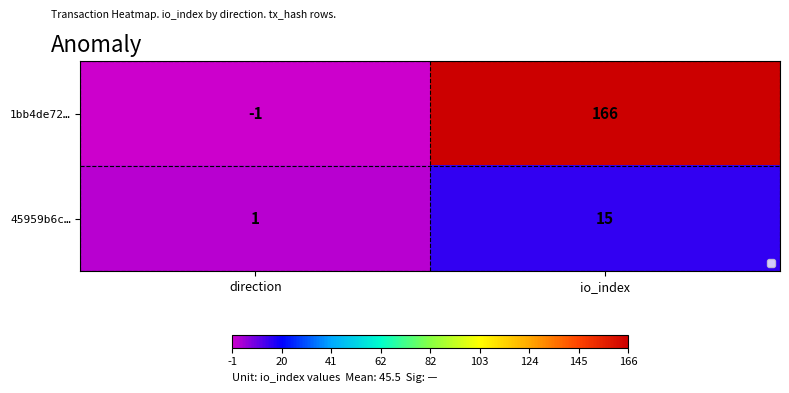

Where is 1bb4de72… nearest to the value 82?

direction